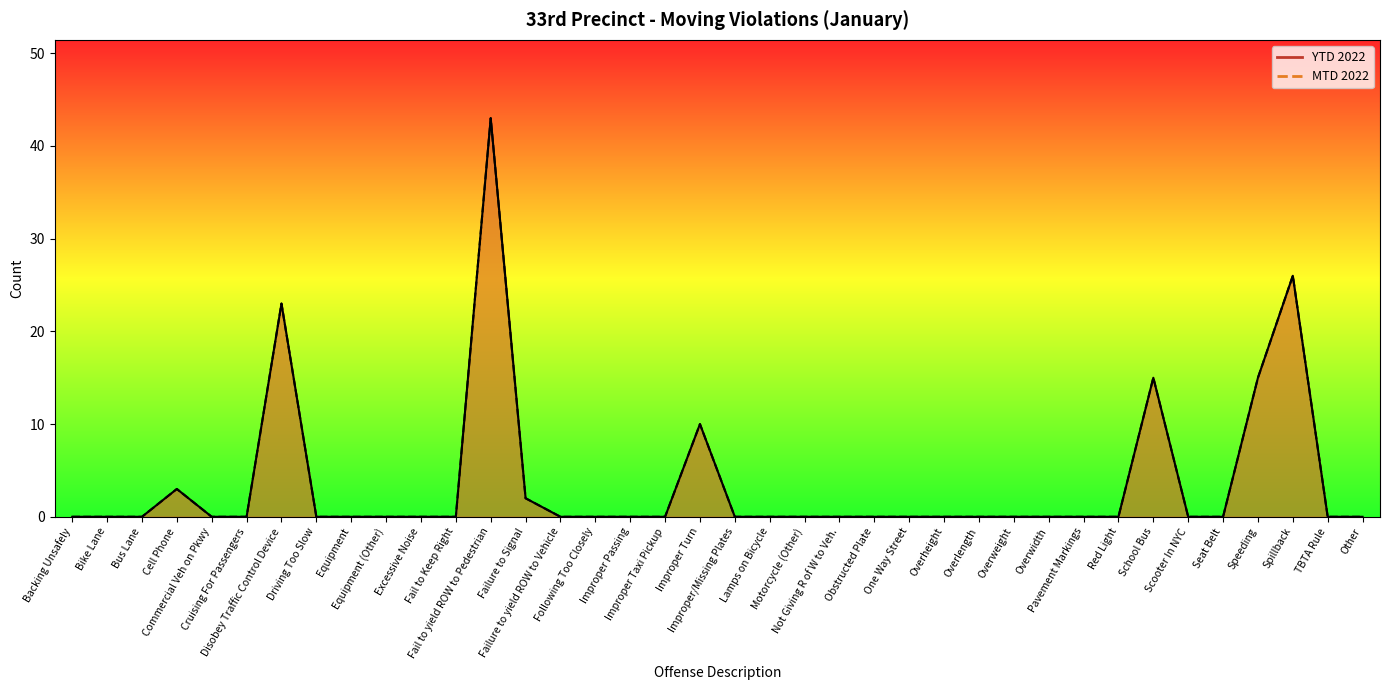

Is it true that YTD 2022 equals -21 at Excessive Noise?

False